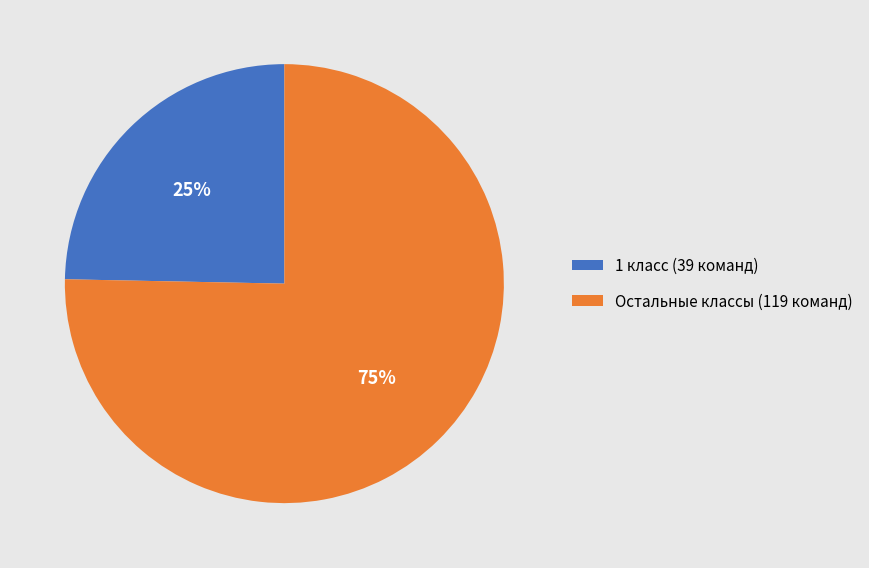

To the nearest percent, what portion does 1 класс (39 команд) represent?

25%